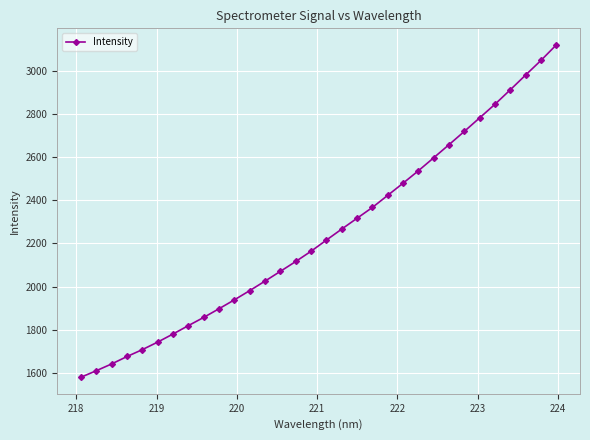

How many series are shown in this chart?

1